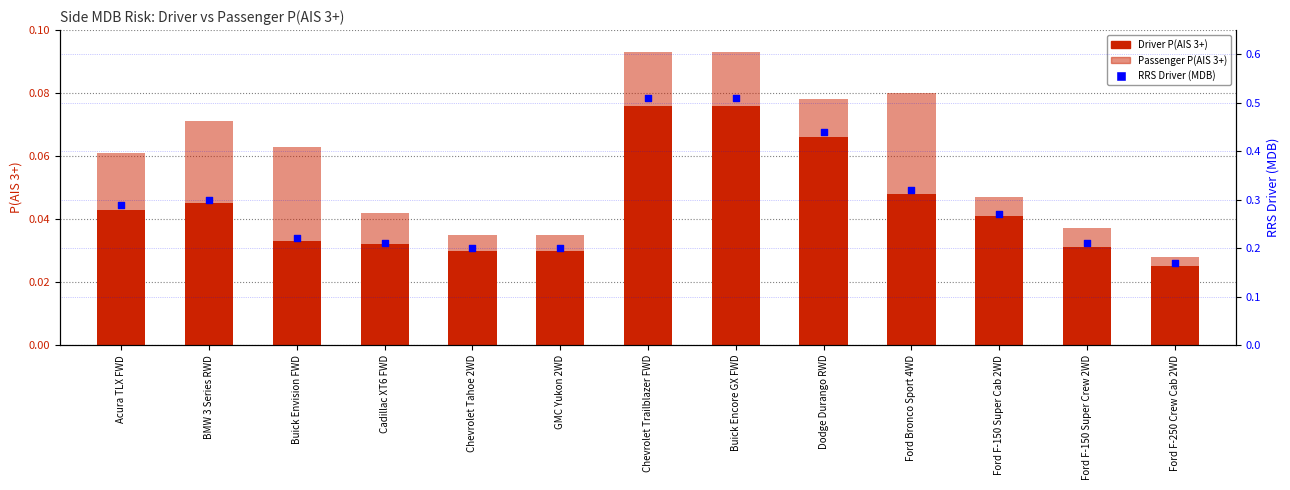

Which series reaches the maximum Y coordinate?

RRS Driver (MDB)